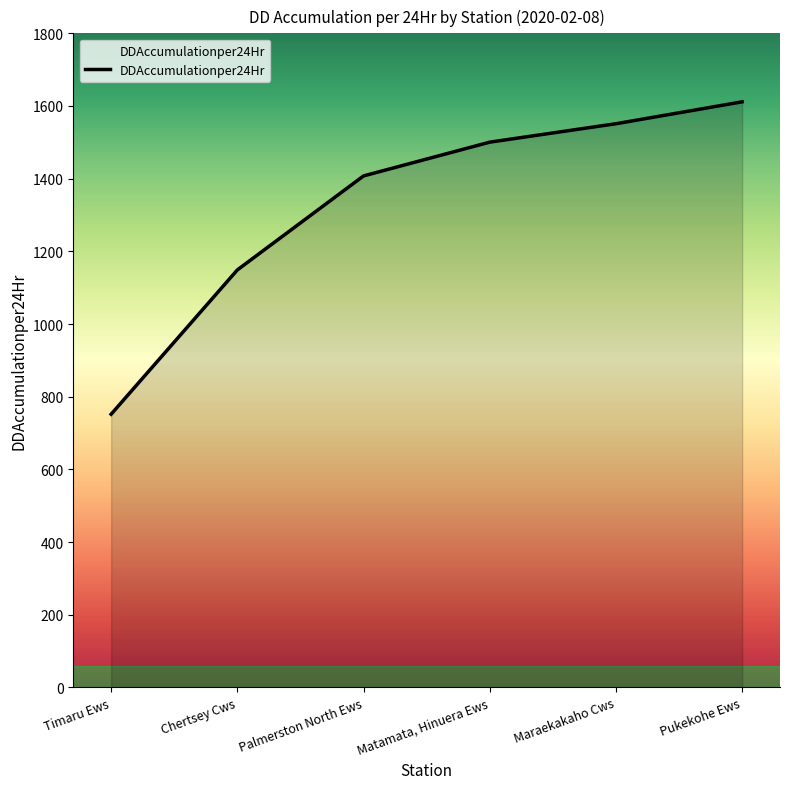

What is the sum of all values?

7971.4